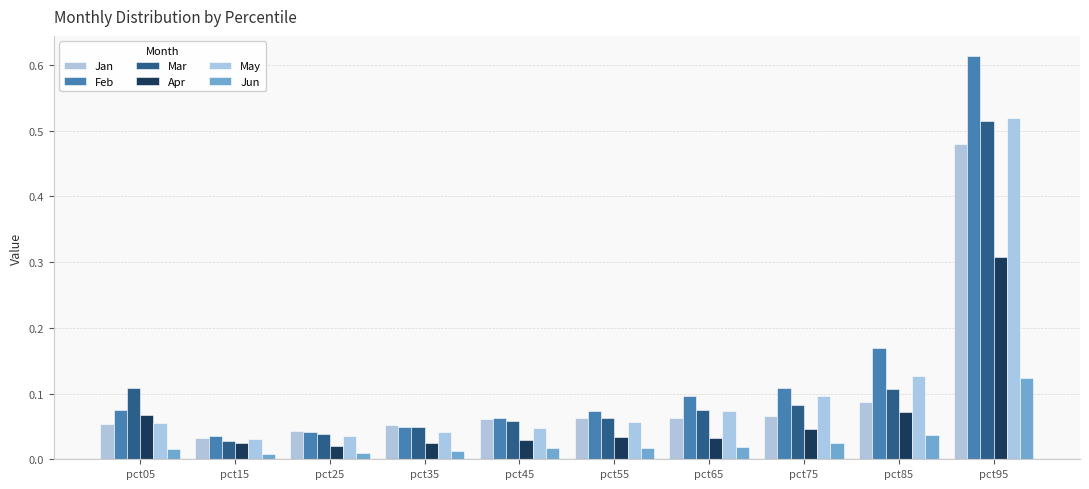

How many groups of bars are there?

10